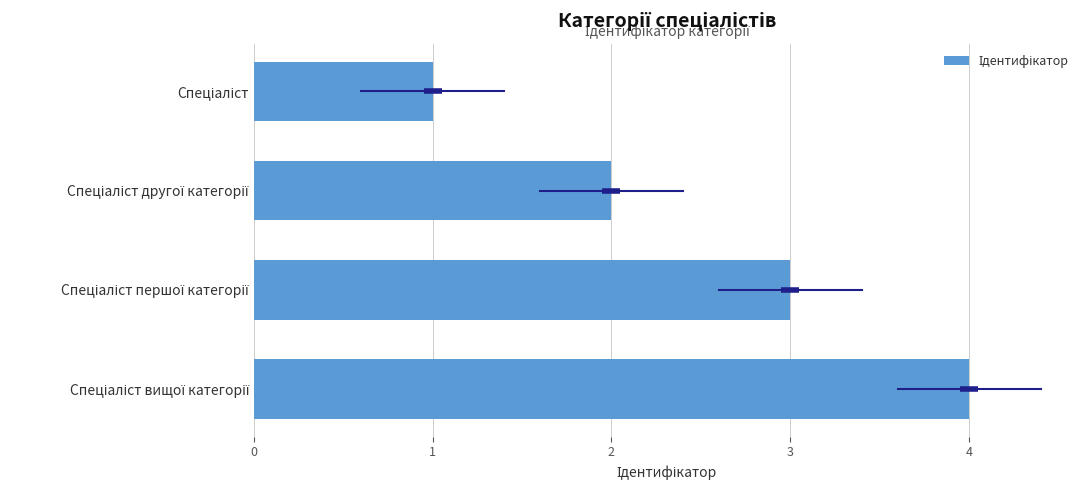

What is the greatest value displayed?

4